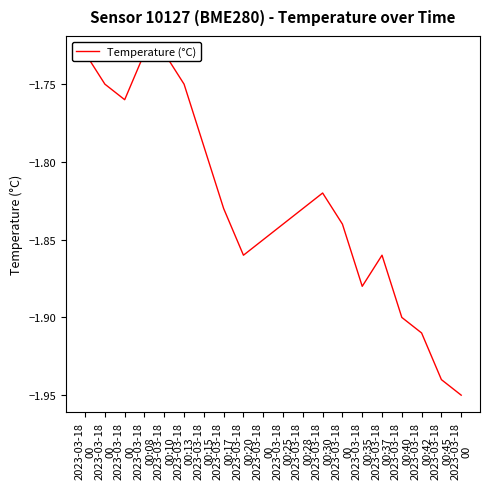

What is the difference between the second highest and minimum values?

0.2